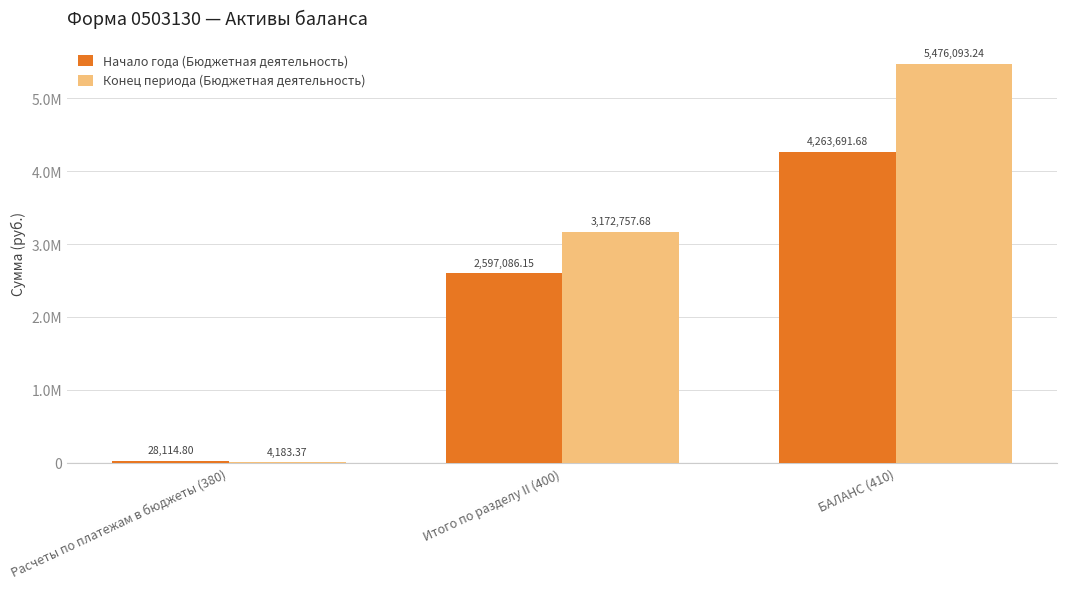

Are the bars horizontal?

No